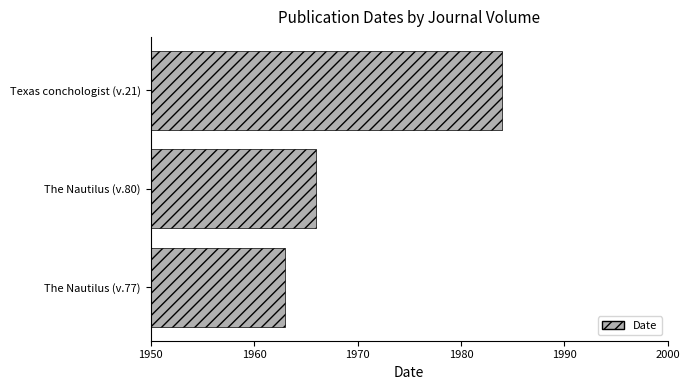

Between Texas conchologist (v.21) and The Nautilus (v.77), which is larger?

Texas conchologist (v.21)